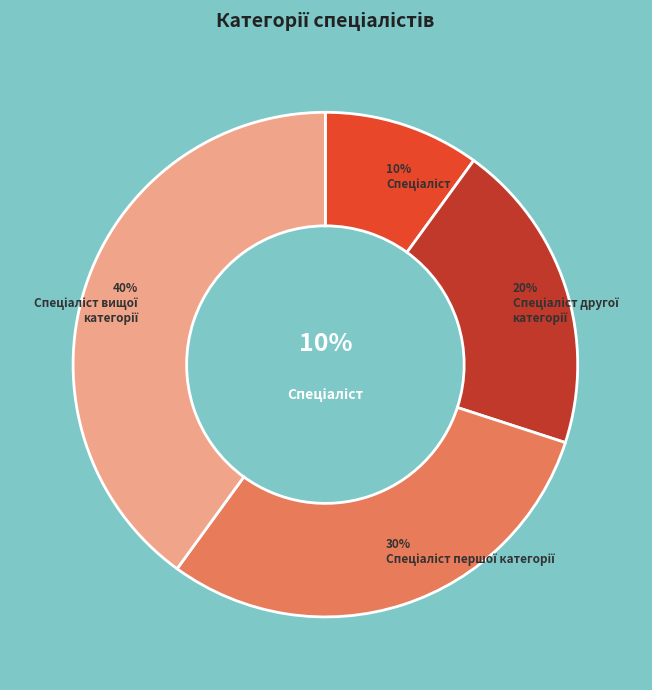

How many segments does this pie chart have?

4